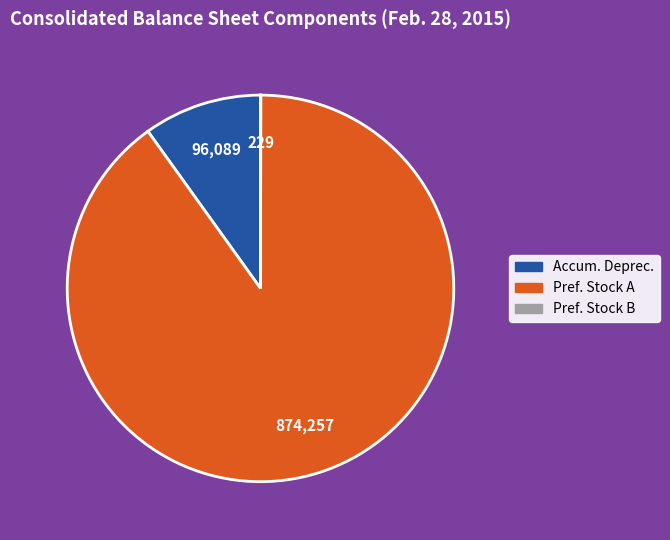

True or false: Pref. Stock A accounts for 90% of the total.

True